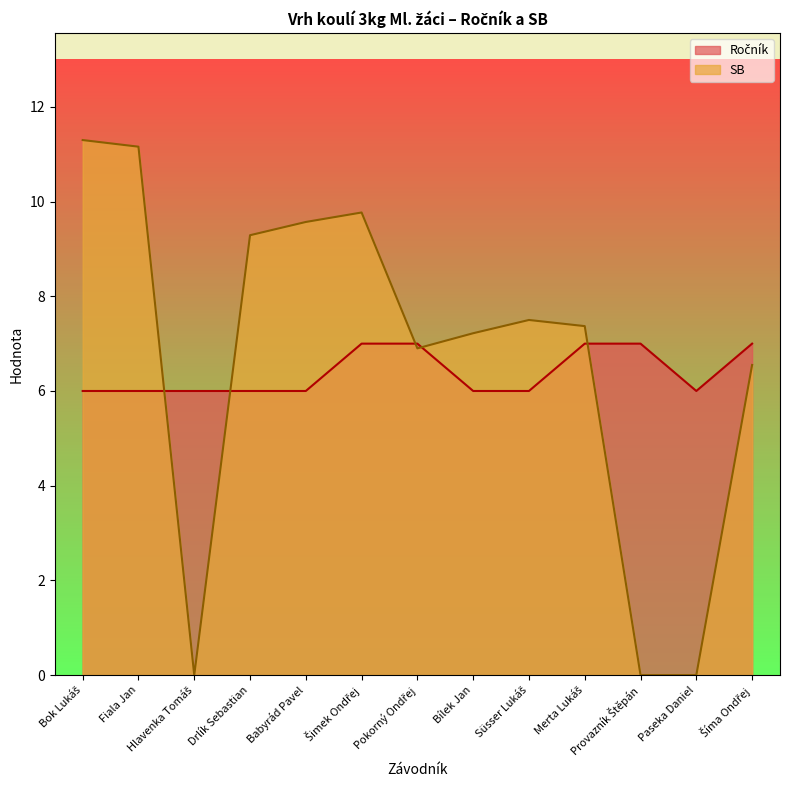

What are all the series names shown in the legend?

Ročník, SB